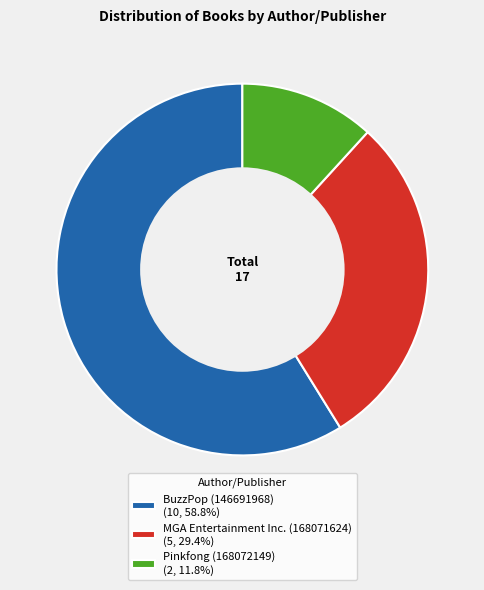

Is MGA Entertainment Inc. (168071624) (5, 29.4%) the majority of the pie?

No